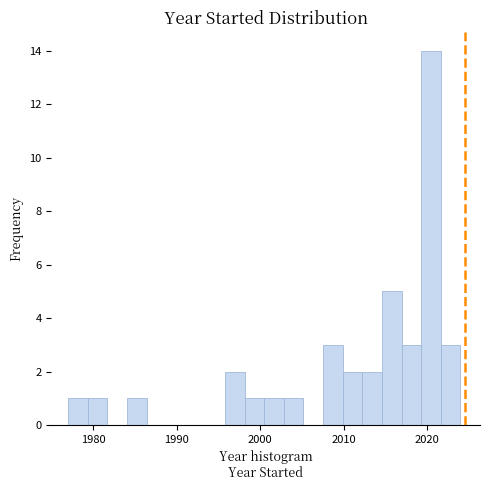

Read against the x-axis, roughly where is the centre of the tallest bar?

2020